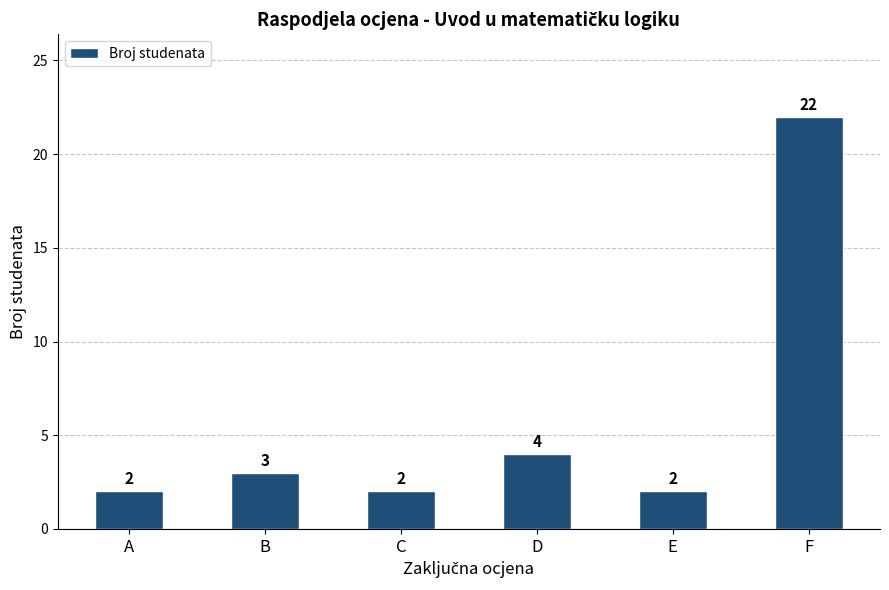

At which category does the chart reach its peak across all series?

F